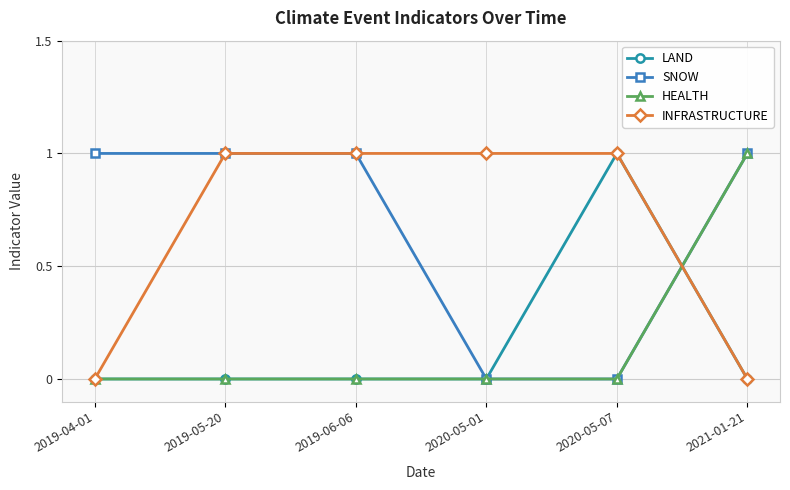

Does the chart have visible grid lines?

Yes